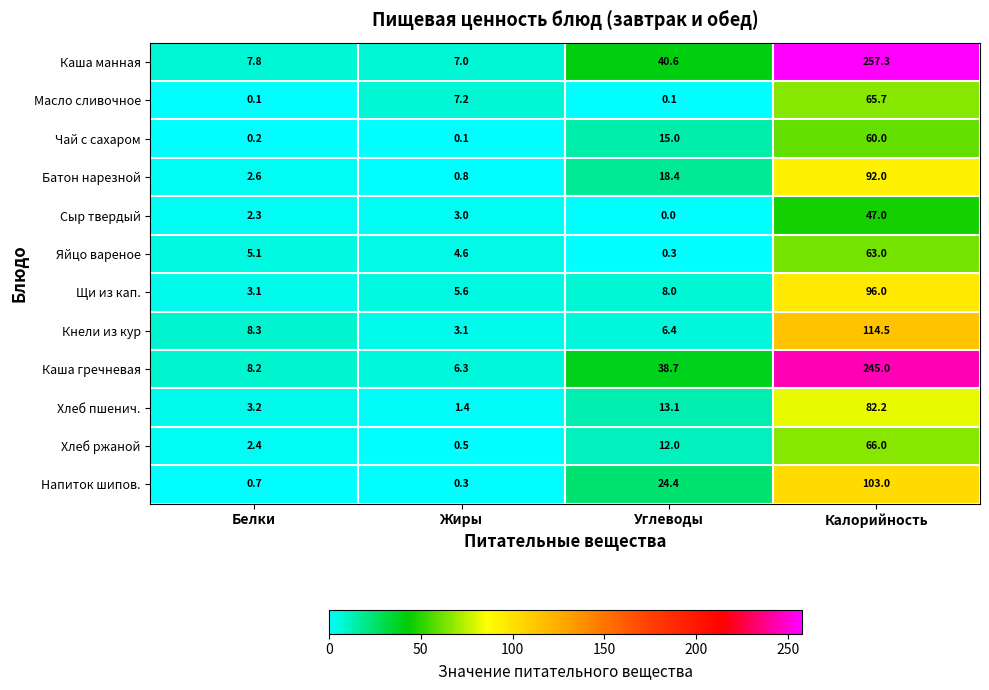

At which category is the sum across all series the highest?

Калорийность